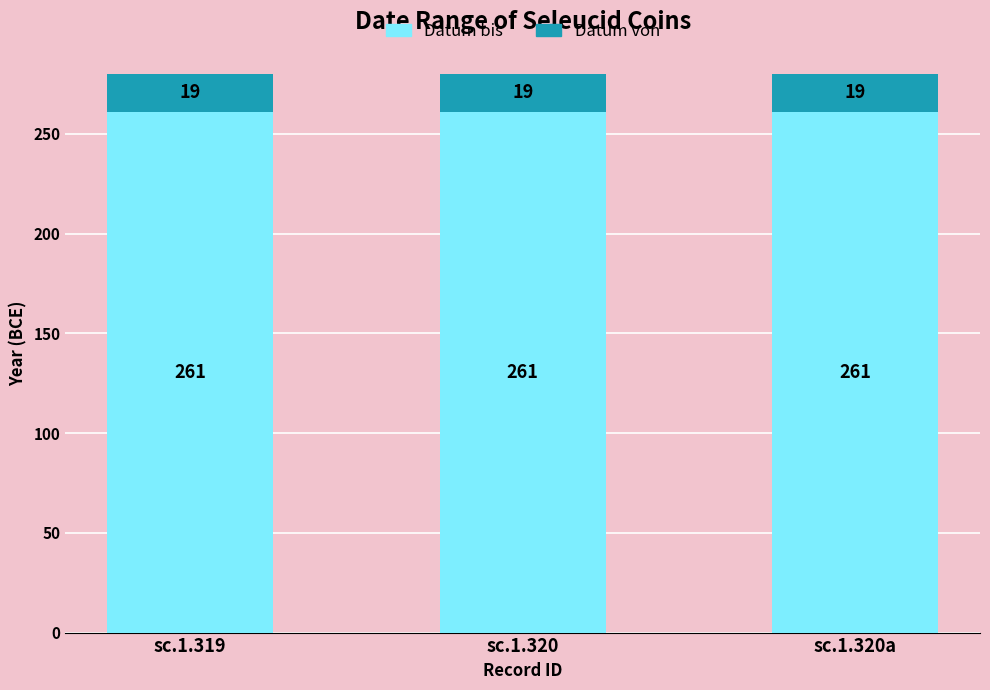

What is the total value across all series at sc.1.320?

280